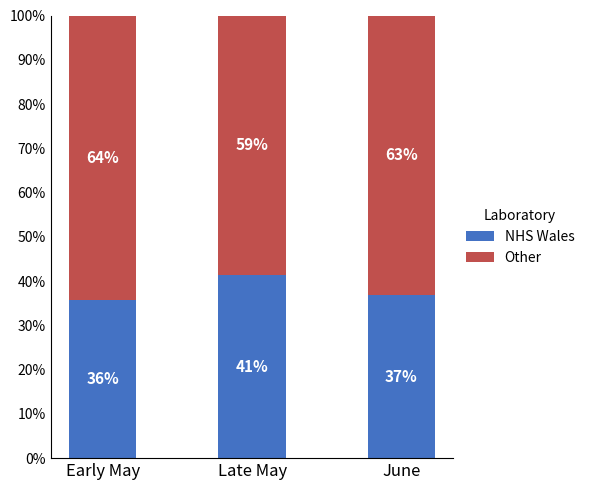

At which label does NHS Wales reach its minimum?

Early May